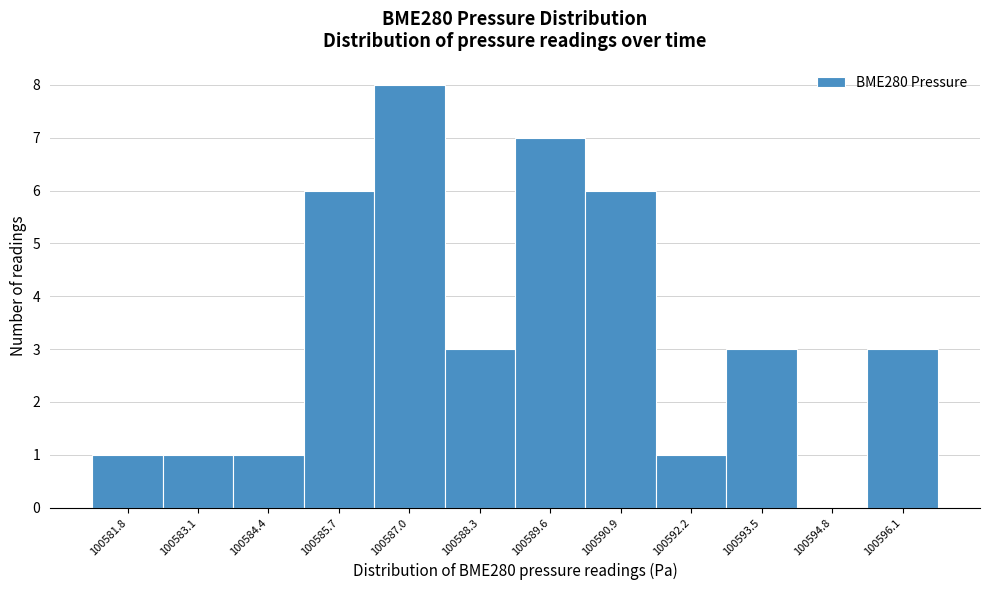

Over which range of the x-axis is the bar tallest?

100586.4 to 100587.6